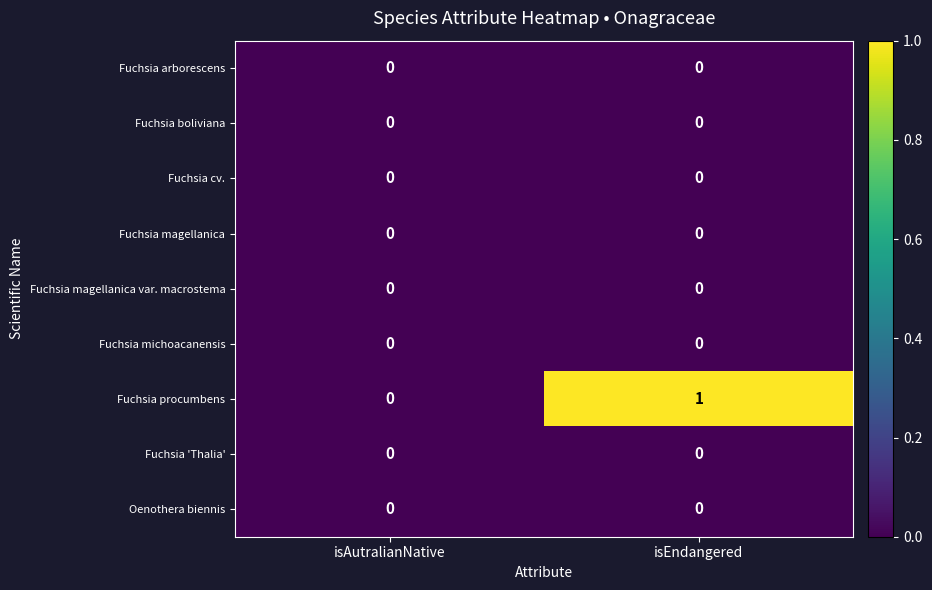

Reading right to left, extract all data points from this chart.

Fuchsia arborescens: isEndangered=0	isAutralianNative=0
Fuchsia boliviana: isEndangered=0	isAutralianNative=0
Fuchsia cv.: isEndangered=0	isAutralianNative=0
Fuchsia magellanica: isEndangered=0	isAutralianNative=0
Fuchsia magellanica var. macrostema: isEndangered=0	isAutralianNative=0
Fuchsia michoacanensis: isEndangered=0	isAutralianNative=0
Fuchsia procumbens: isEndangered=1	isAutralianNative=0
Fuchsia 'Thalia': isEndangered=0	isAutralianNative=0
Oenothera biennis: isEndangered=0	isAutralianNative=0